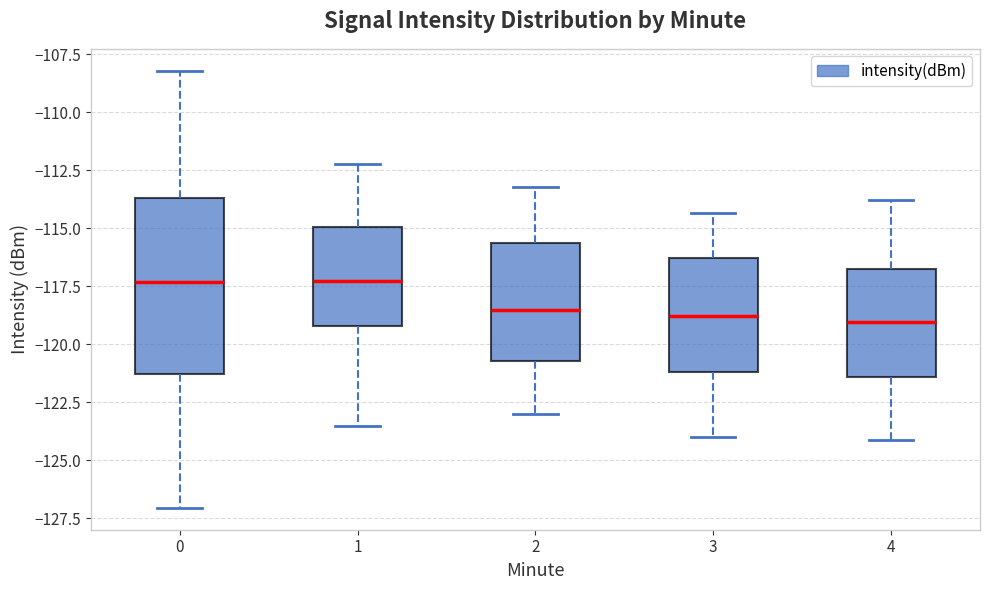

Reading left to right, transcribe this box plot: for each box, give where its median line is, the range the box spans, and where its two whiskers end, as read against the y-axis. The values are not printed on the chart, so give them approximately, as read against the axis.

0: median -117.5, box -121.5 to -113.5, whiskers -127.0 to -108.0
1: median -117.5, box -119.0 to -115.0, whiskers -123.5 to -112.0
2: median -118.5, box -120.5 to -115.5, whiskers -123.0 to -113.0
3: median -119.0, box -121.0 to -116.5, whiskers -124.0 to -114.5
4: median -119.0, box -121.5 to -117.0, whiskers -124.0 to -114.0